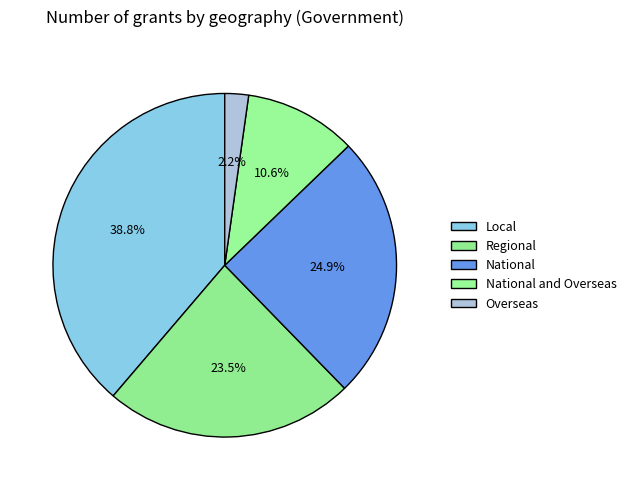

To the nearest percent, what is the combined percentage of Overseas and Regional?

26%